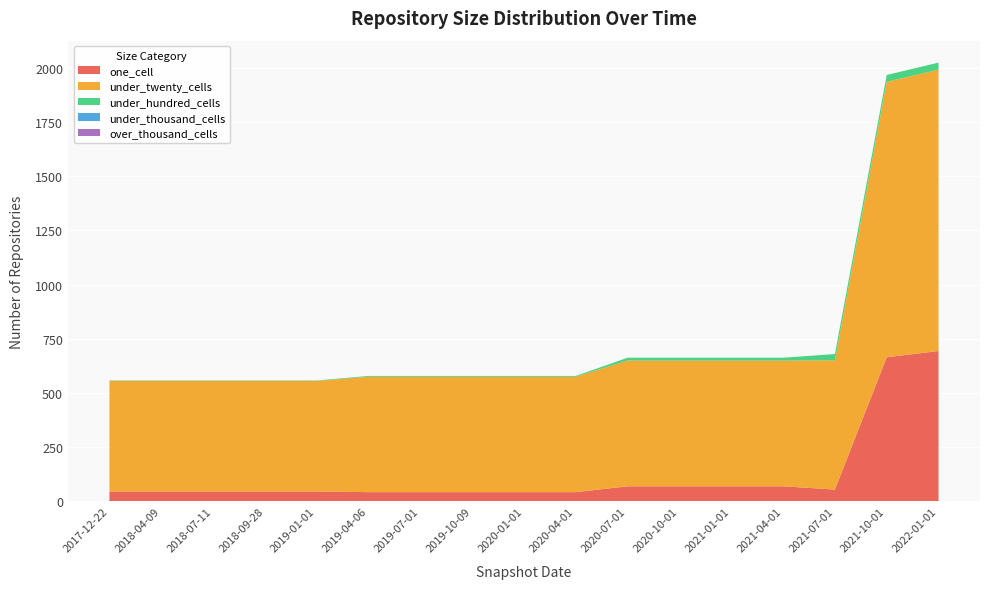

Reading right to left, transcribe all the data shown in this chart.

one_cell: 2022-01-01=694	2021-10-01=665	2021-07-01=55	2021-04-01=70	2021-01-01=70	2020-10-01=70	2020-07-01=70	2020-04-01=43	2020-01-01=43	2019-10-09=43	2019-07-01=43	2019-04-06=43	2019-01-01=46	2018-09-28=46	2018-07-11=46	2018-04-09=46	2017-12-22=46
under_twenty_cells: 2022-01-01=1298	2021-10-01=1270	2021-07-01=596	2021-04-01=580	2021-01-01=580	2020-10-01=580	2020-07-01=580	2020-04-01=532	2020-01-01=532	2019-10-09=532	2019-07-01=532	2019-04-06=532	2019-01-01=510	2018-09-28=510	2018-07-11=510	2018-04-09=510	2017-12-22=510
under_hundred_cells: 2022-01-01=32	2021-10-01=32	2021-07-01=29	2021-04-01=13	2021-01-01=13	2020-10-01=13	2020-07-01=13	2020-04-01=4	2020-01-01=4	2019-10-09=4	2019-07-01=4	2019-04-06=4	2019-01-01=2	2018-09-28=2	2018-07-11=2	2018-04-09=2	2017-12-22=2
under_thousand_cells: 2022-01-01=0	2021-10-01=0	2021-07-01=0	2021-04-01=0	2021-01-01=0	2020-10-01=0	2020-07-01=0	2020-04-01=0	2020-01-01=0	2019-10-09=0	2019-07-01=0	2019-04-06=0	2019-01-01=0	2018-09-28=0	2018-07-11=0	2018-04-09=0	2017-12-22=0
over_thousand_cells: 2022-01-01=0	2021-10-01=0	2021-07-01=0	2021-04-01=0	2021-01-01=0	2020-10-01=0	2020-07-01=0	2020-04-01=0	2020-01-01=0	2019-10-09=0	2019-07-01=0	2019-04-06=0	2019-01-01=0	2018-09-28=0	2018-07-11=0	2018-04-09=0	2017-12-22=0